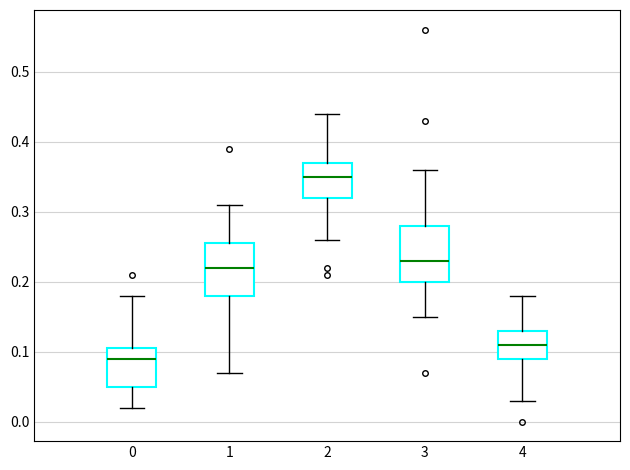

Which box's median line is the highest?

2